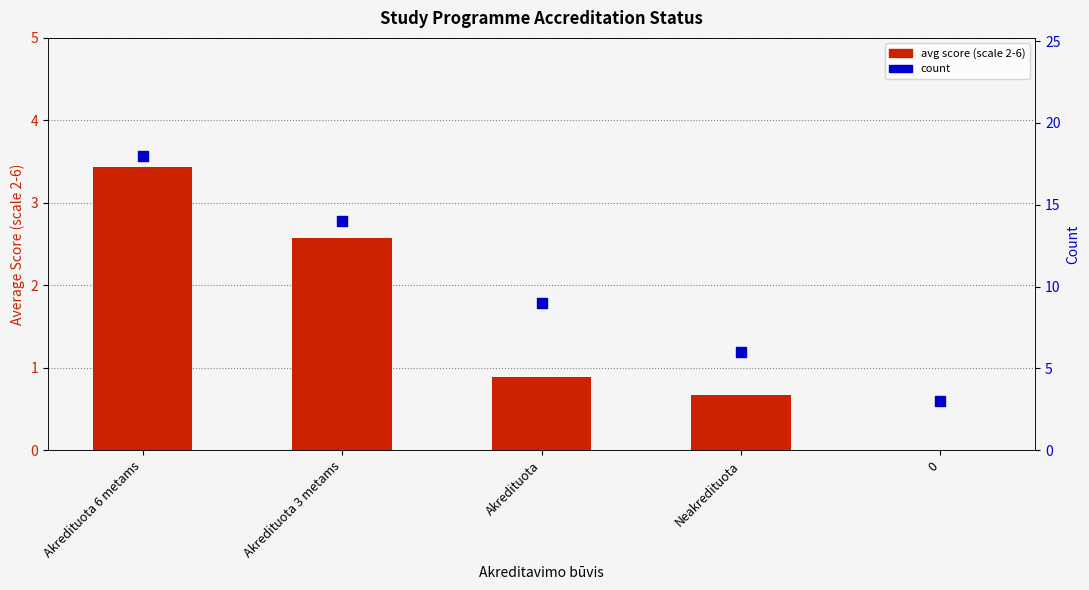

Which series has the largest total across all categories?

count